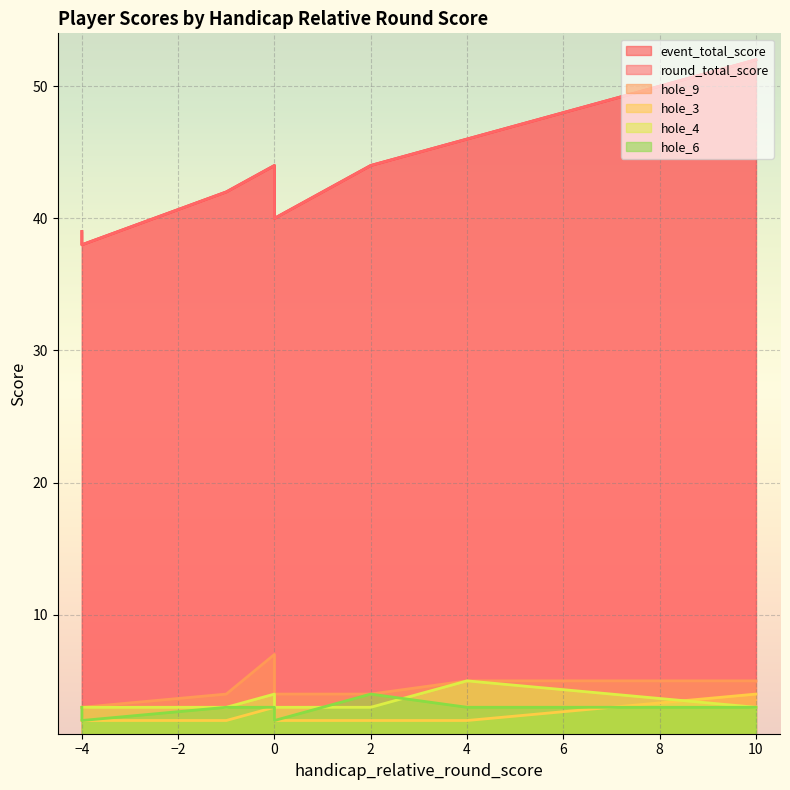

True or false: event_total_score has more than 2 interior local peaks.

False